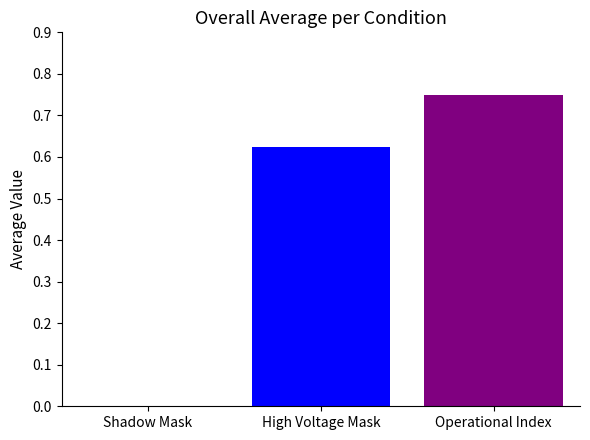

Is it true that the value at Shadow Mask is 0.0?

True